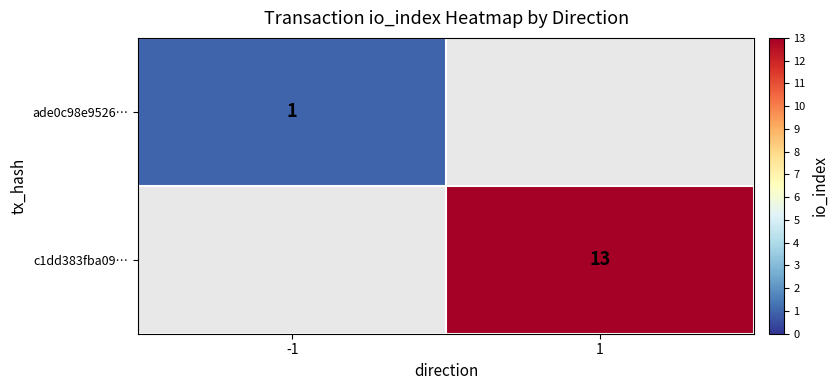

The c1dd383fba09… series shows 18 at 1. True or false?

False